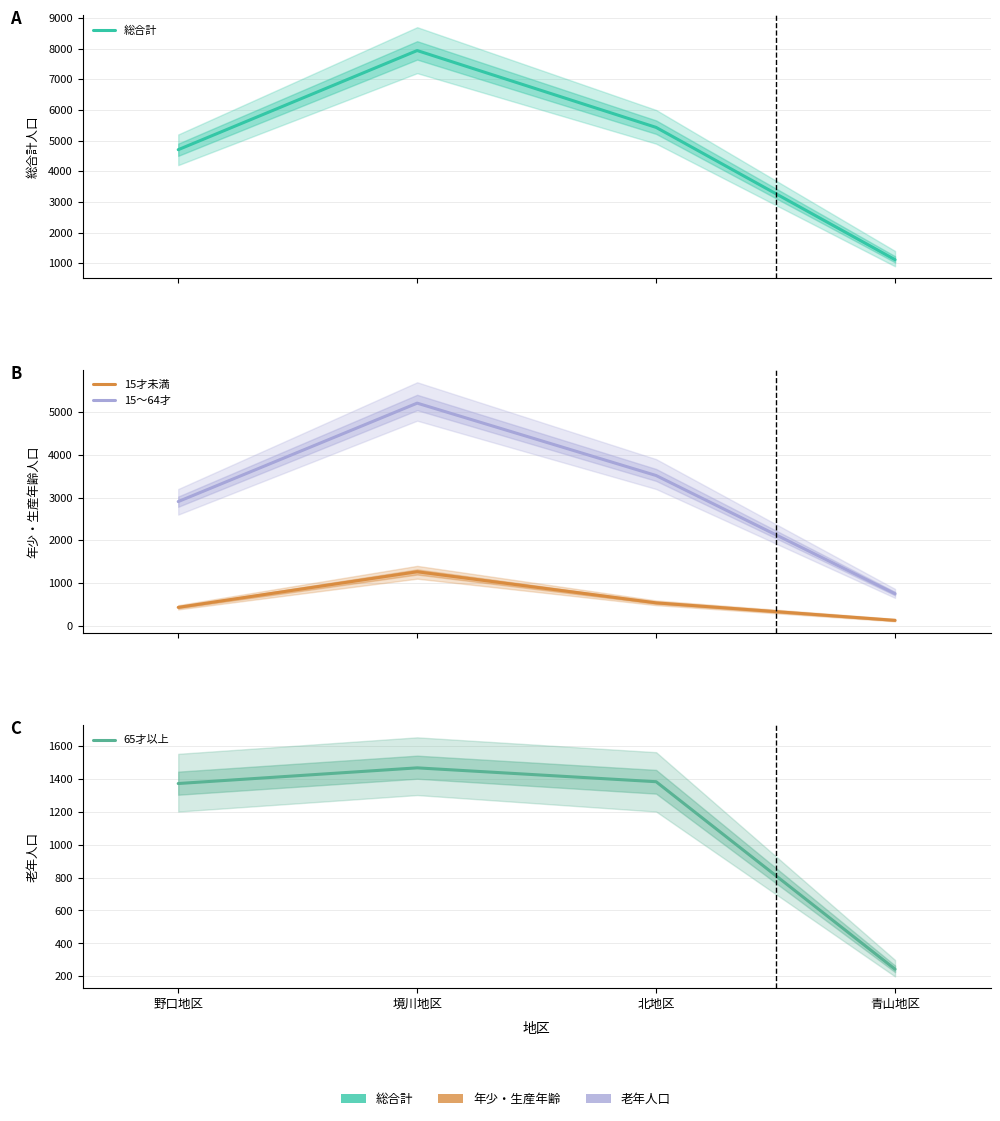

What is the greatest value displayed?

7938